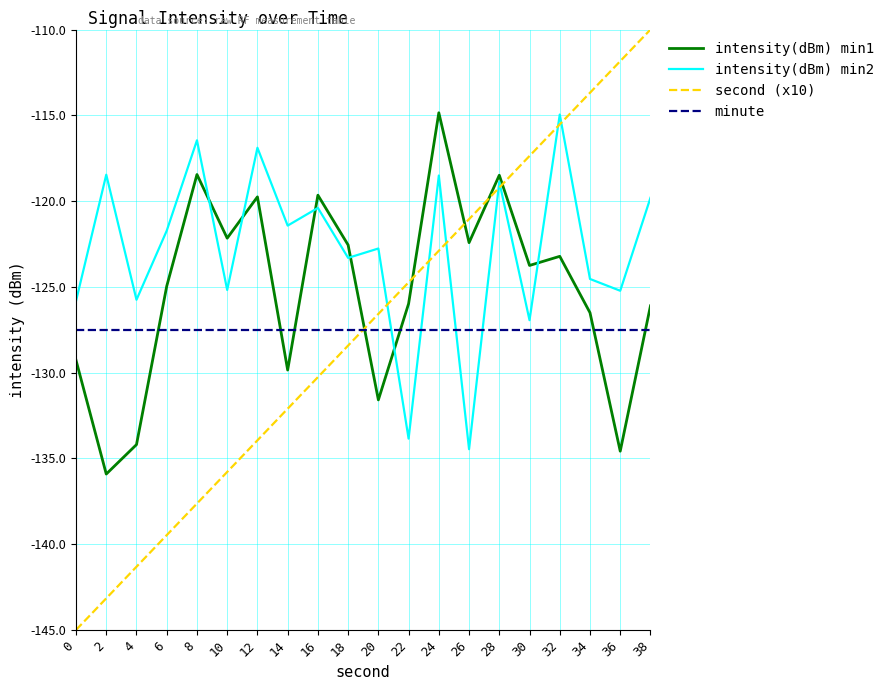

What is the difference between the second highest and minimum values in the intensity(dBm) min1 series?

17.5